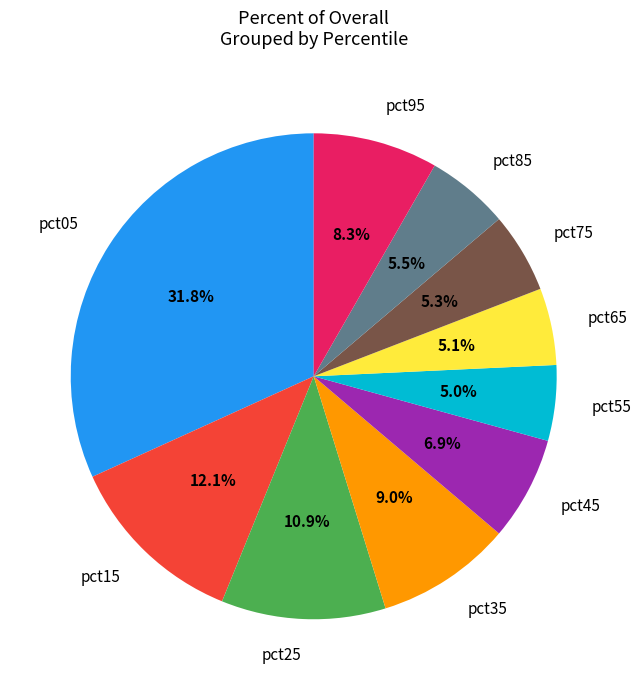

How many segments does this pie chart have?

10